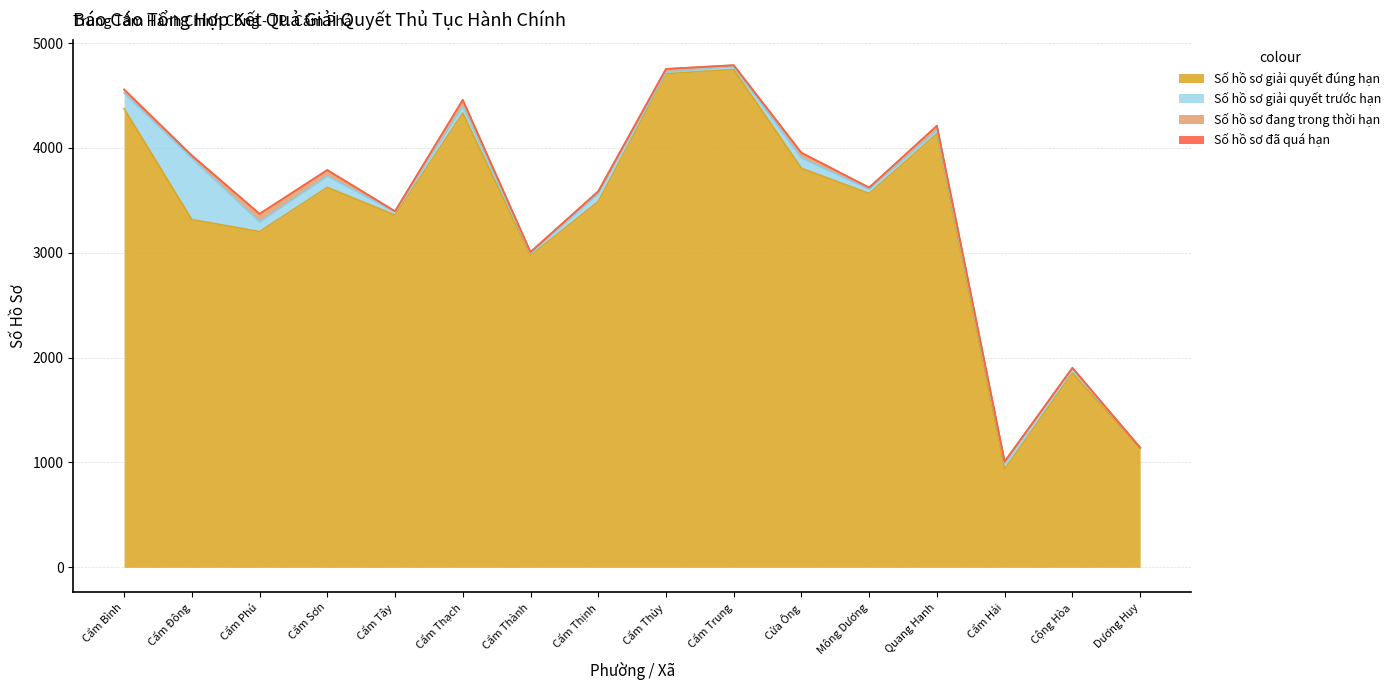

At which category is the sum across all series the highest?

Cẩm Trung